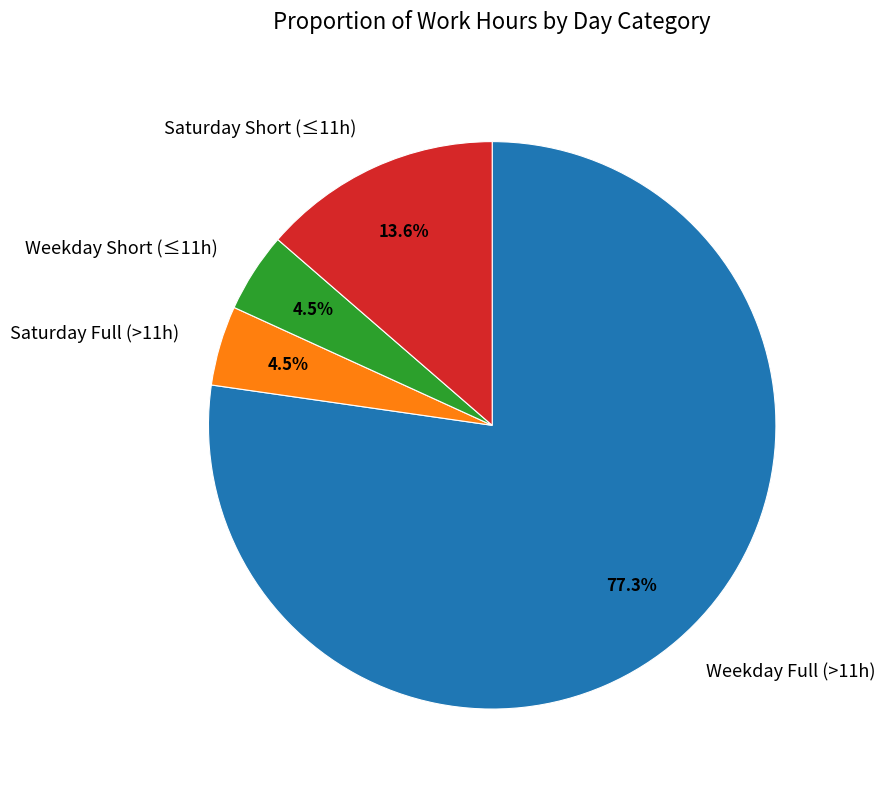

Does Saturday Full (>11h) account for over 50% of the chart?

No